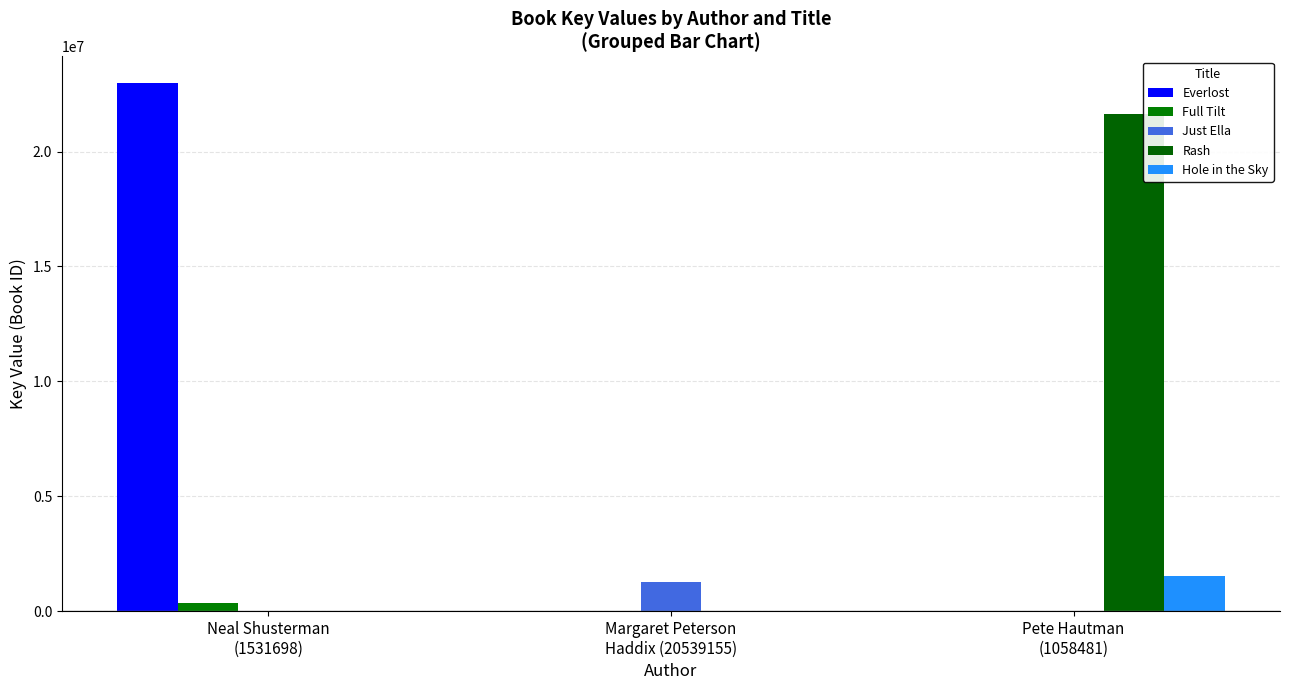

Which series has the largest total across all categories?

Everlost